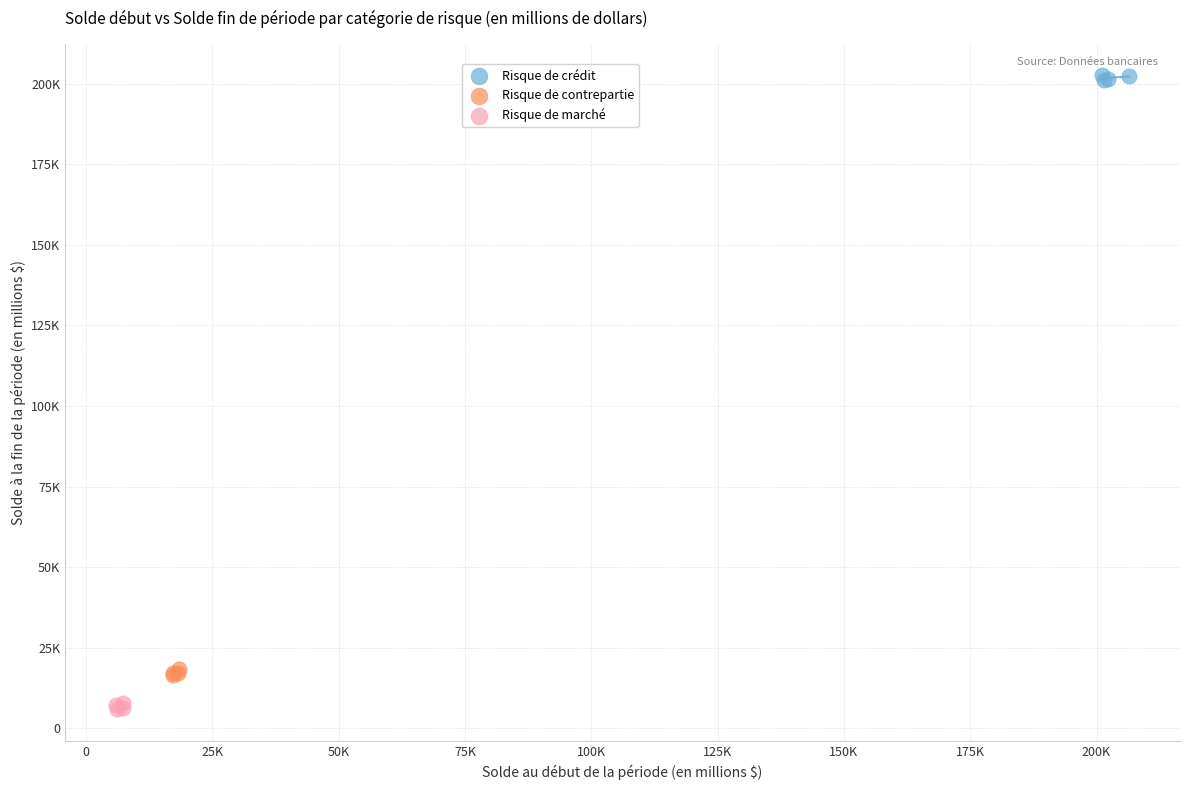

Which series contains the highest Y value?

Risque de crédit